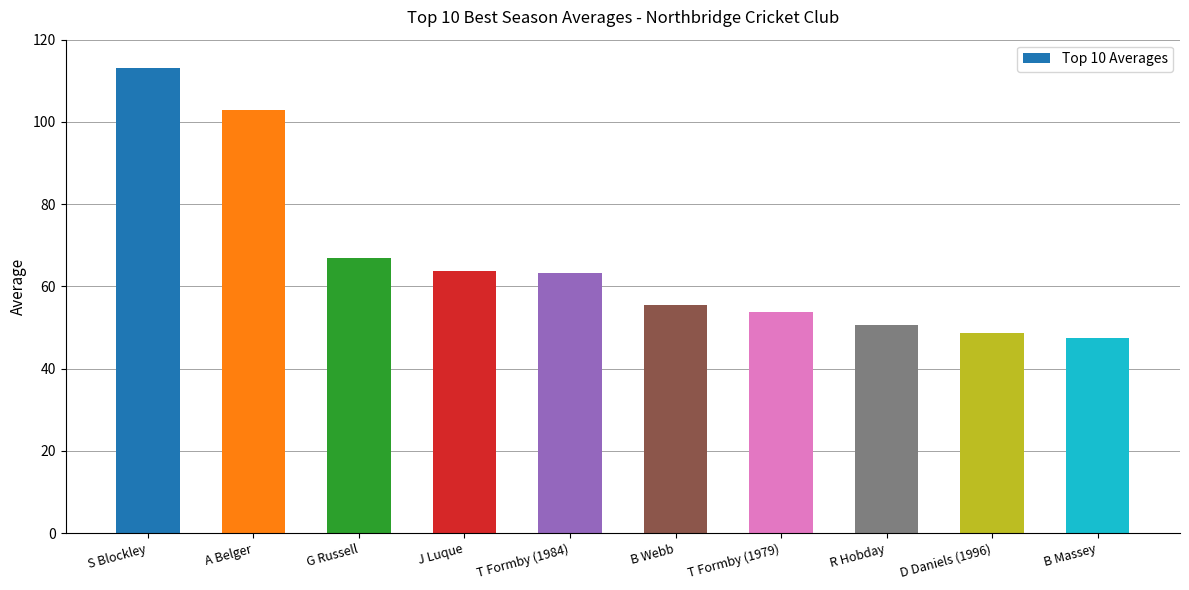

What is the ratio of the value at A Belger to the value at T Formby (1984)?

1.6